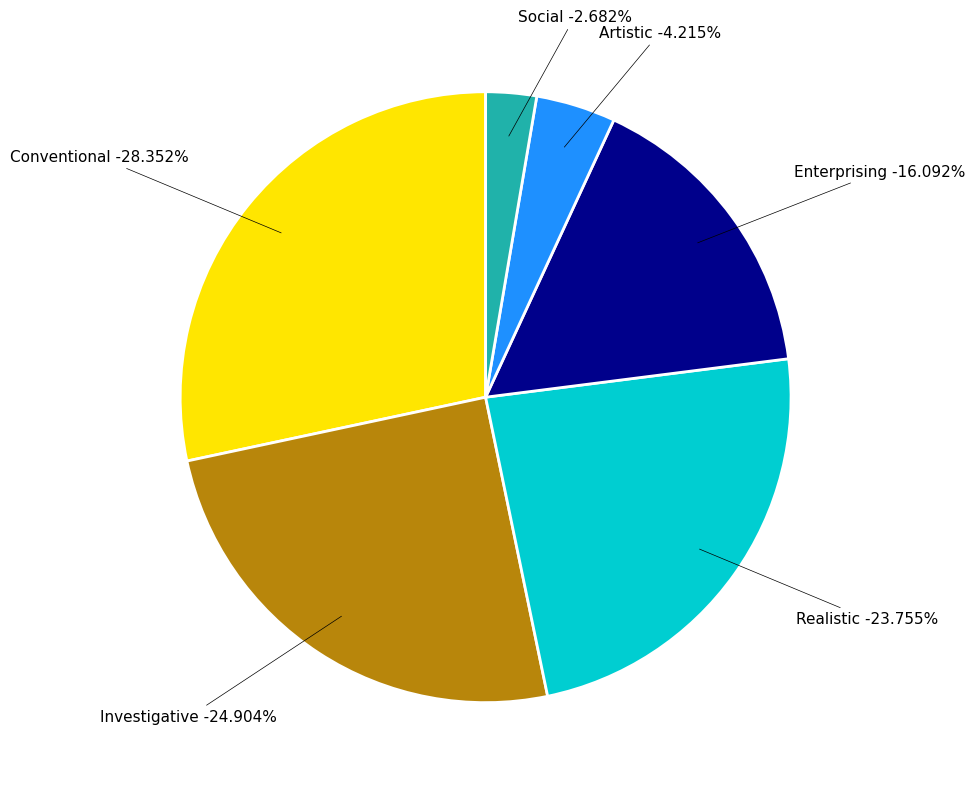

Is Conventional the majority of the pie?

No